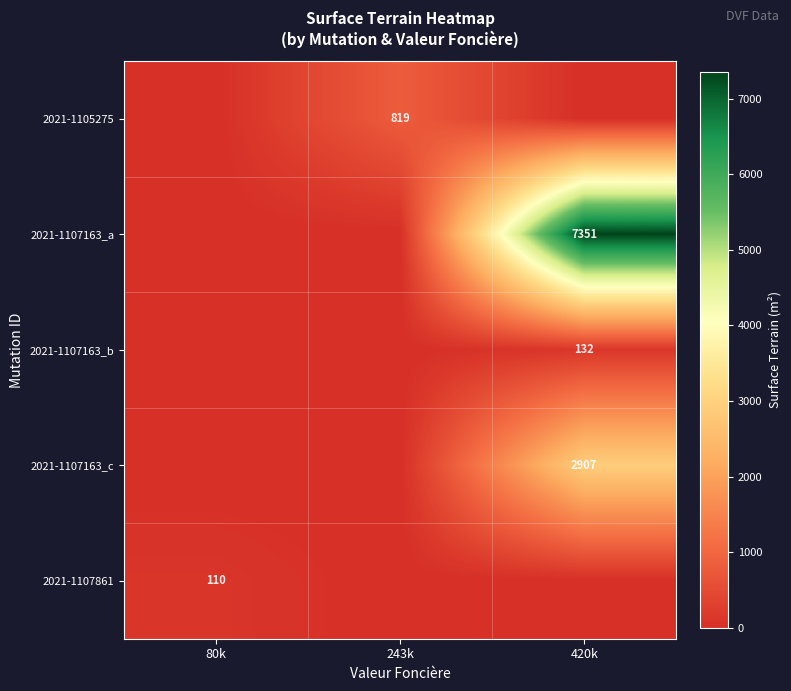

The 2021-1107861 series shows 110 at 80k. True or false?

True